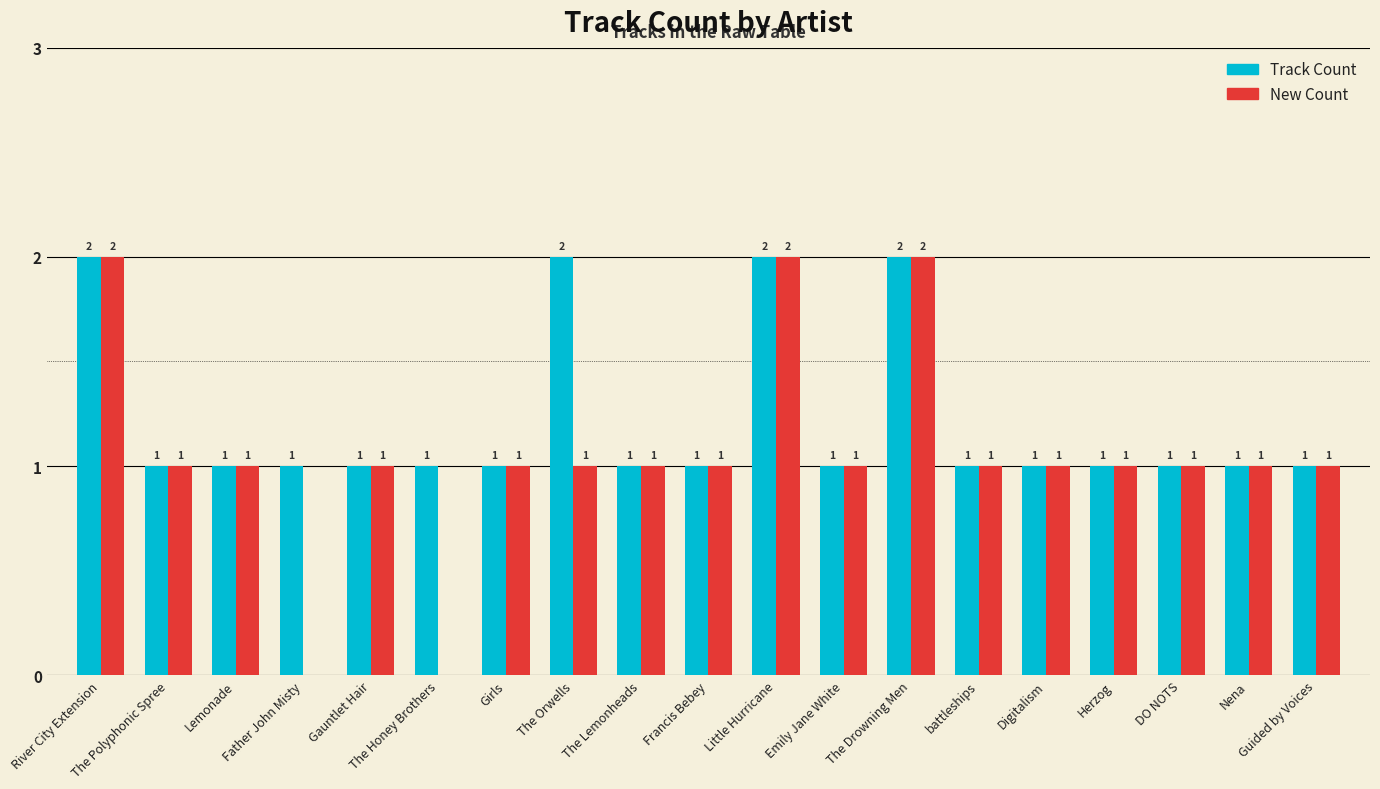

Which series has the largest total across all categories?

Track Count